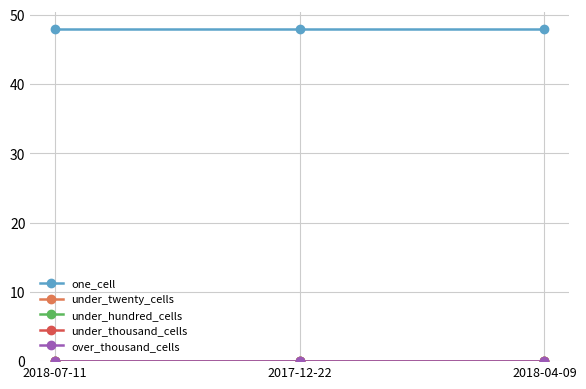

Between 2018-04-09 and 2018-07-11, which is larger?

2018-04-09